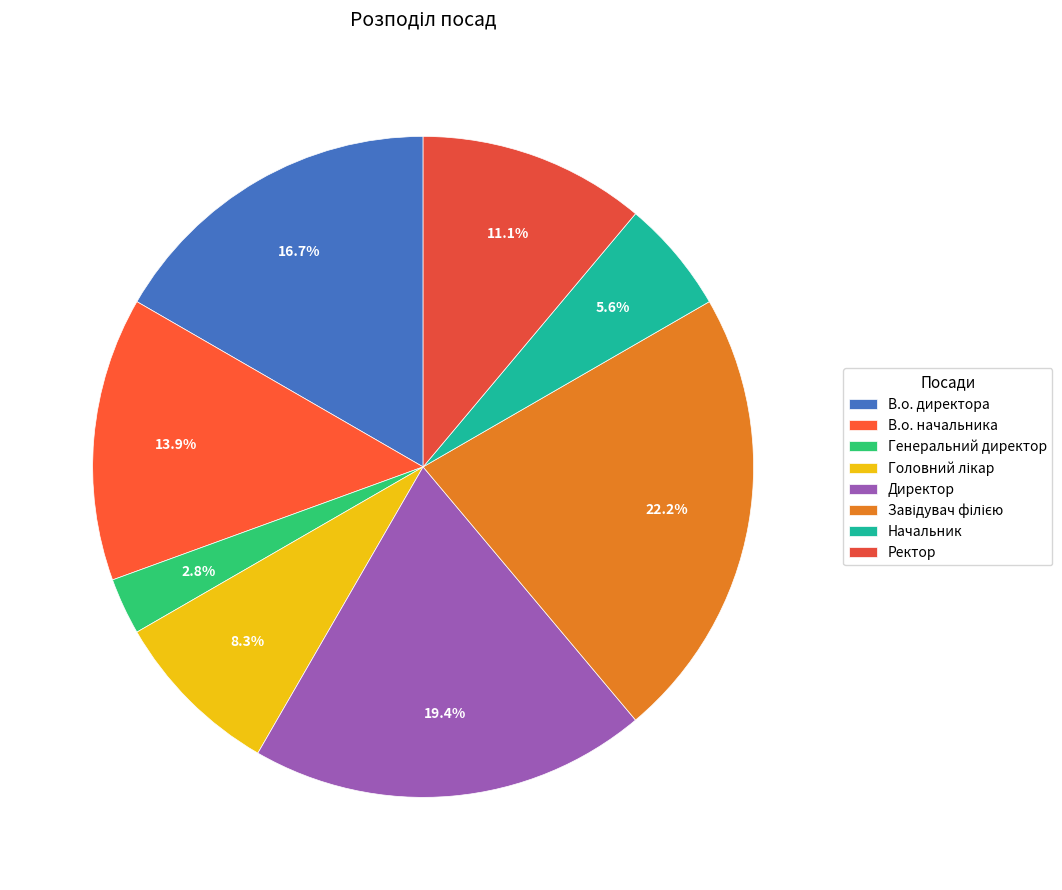

Do Головний лікар and Директор together represent more than half of the pie?

No